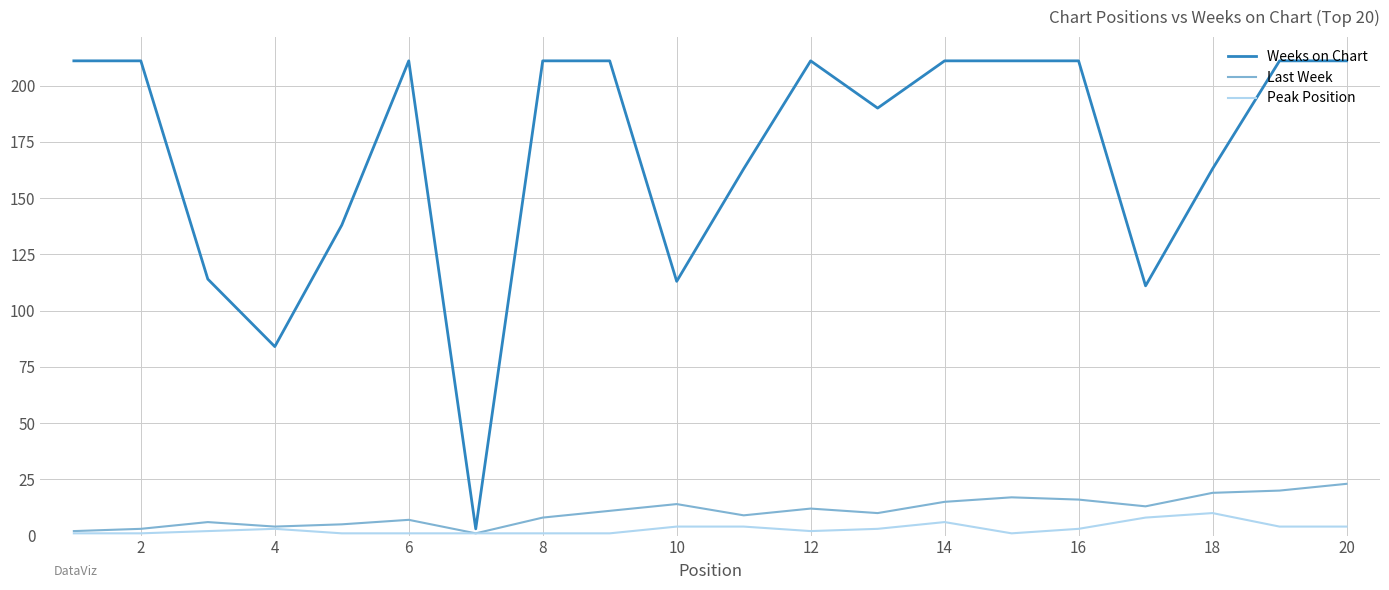

Rank the series by their maximum value, from lowest to highest.

Peak Position, Last Week, Weeks on Chart